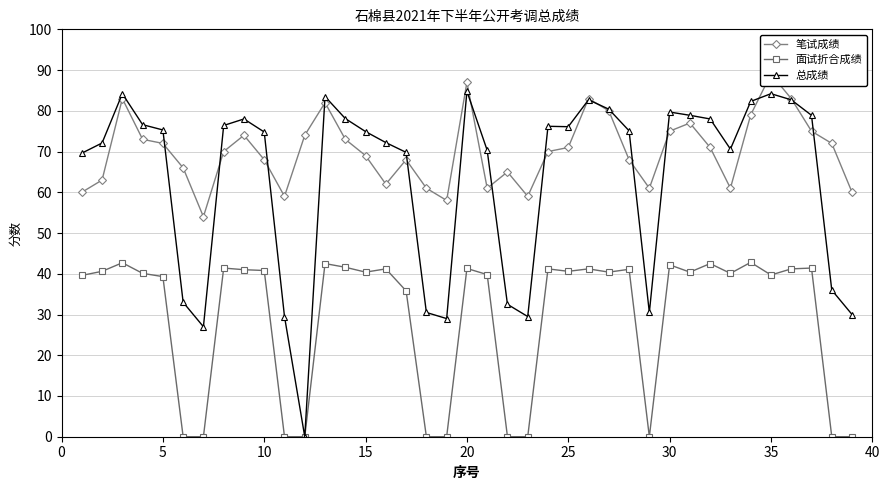

Which series has the largest total across all categories?

笔试成绩